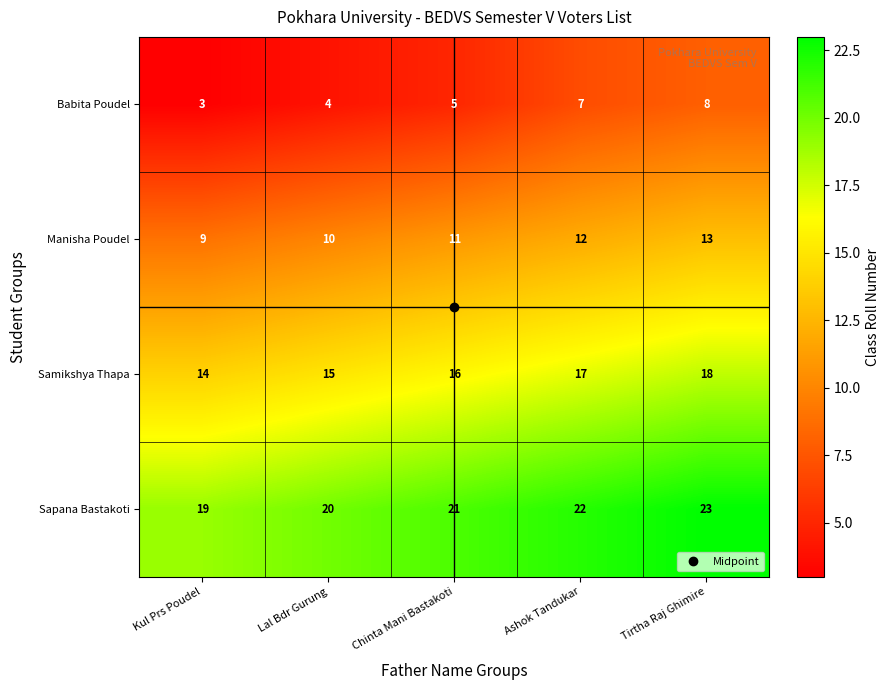

What is the greatest value displayed?

23